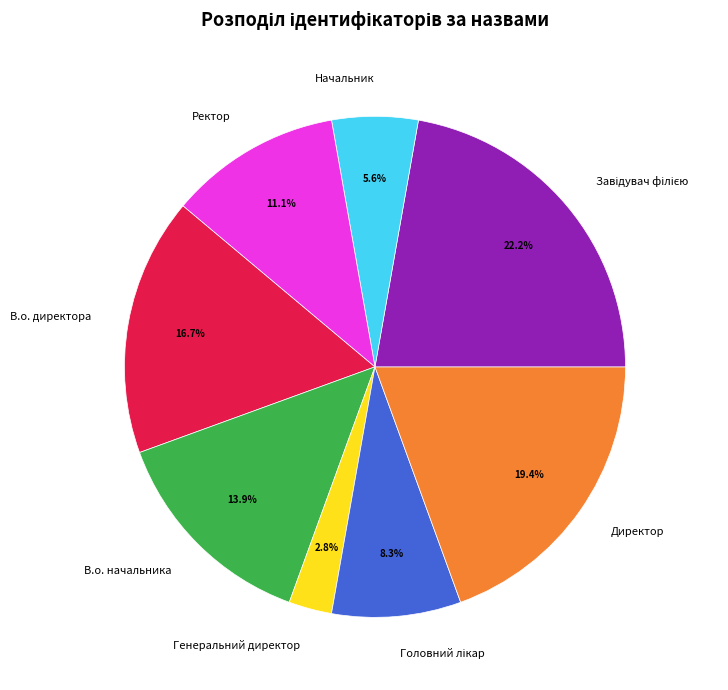

Between Генеральний директор and В.о. директора, which is larger?

В.о. директора